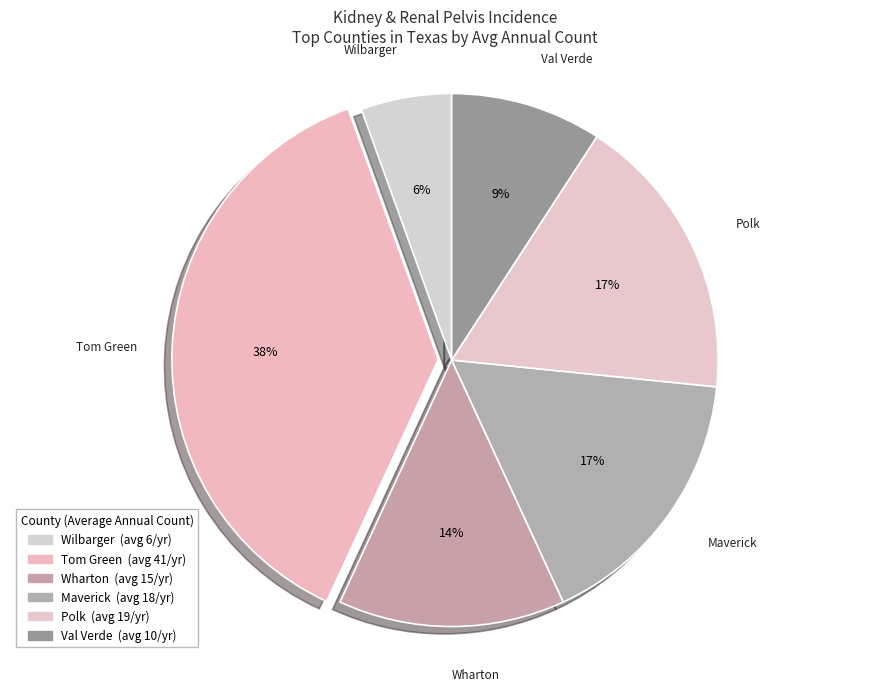

Count the number of slices in the pie.

6